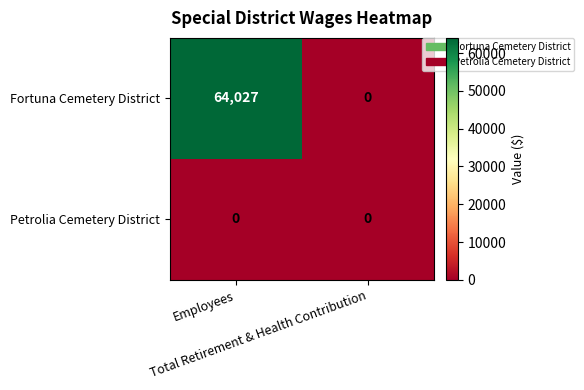

Which series has the largest total across all categories?

Fortuna Cemetery District